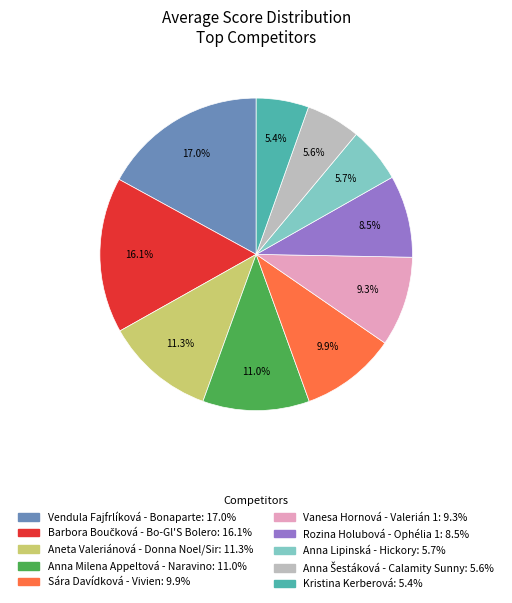

Approximately how many times larger is the value at Anna Lipinská - Hickory compared to Vanesa Hornová - Valerián 1?

0.6